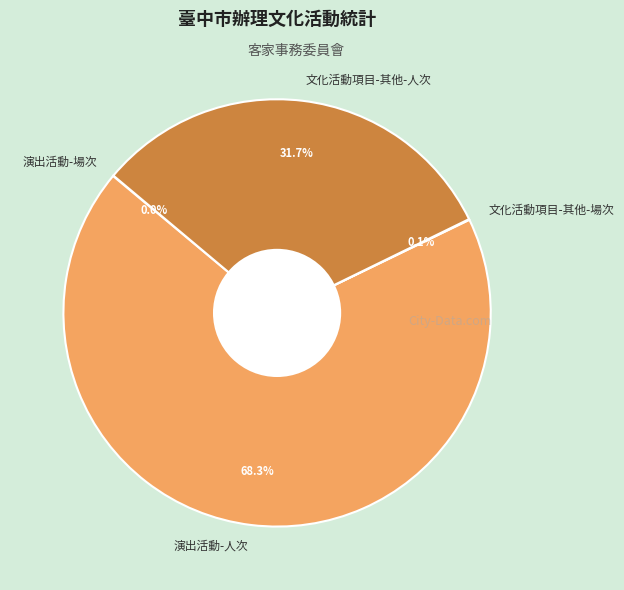

Combined, do 演出活動-人次 and 文化活動項目-其他-人次 account for over 50%?

Yes